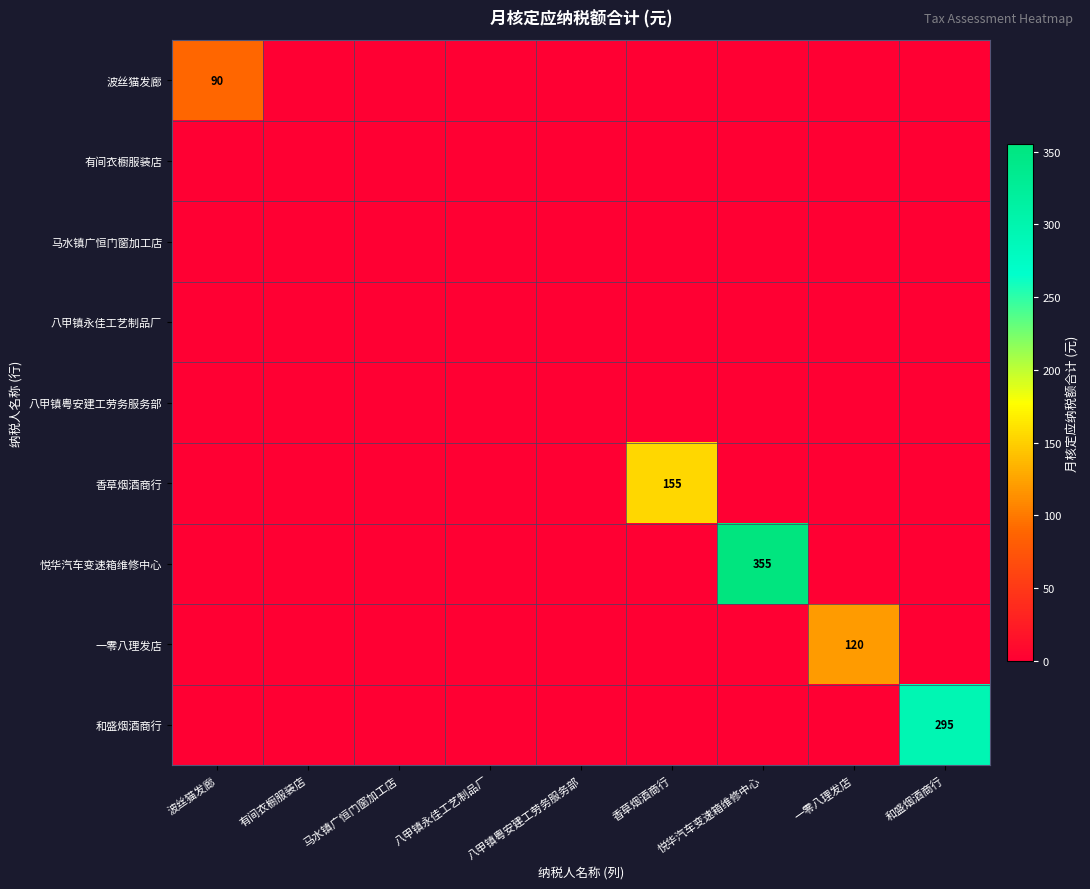

At how many categories does at least one series exceed 37?

5